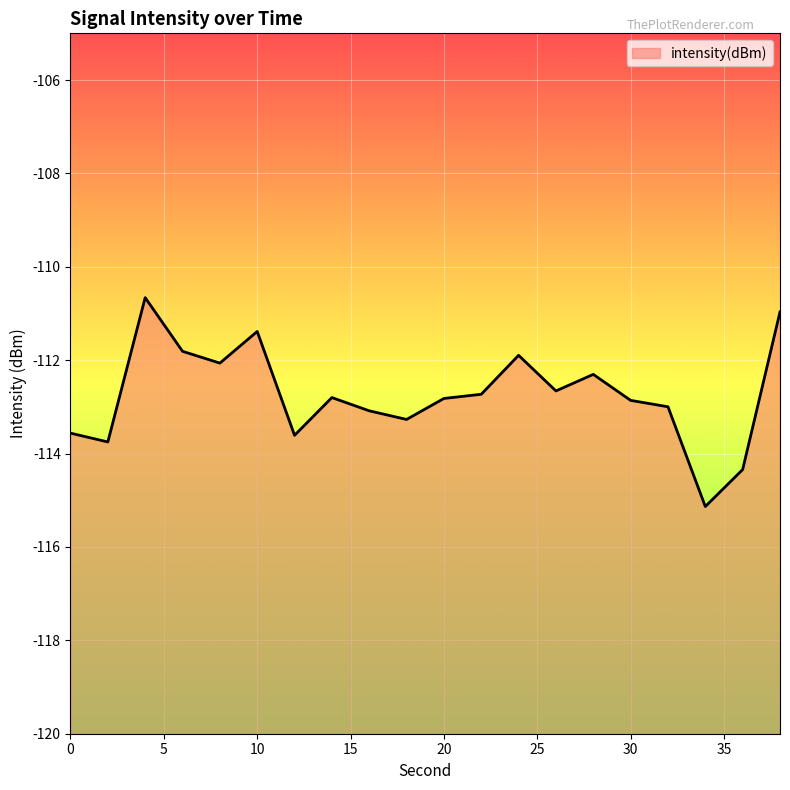

What is the value of the 7th point from the left?

-113.6